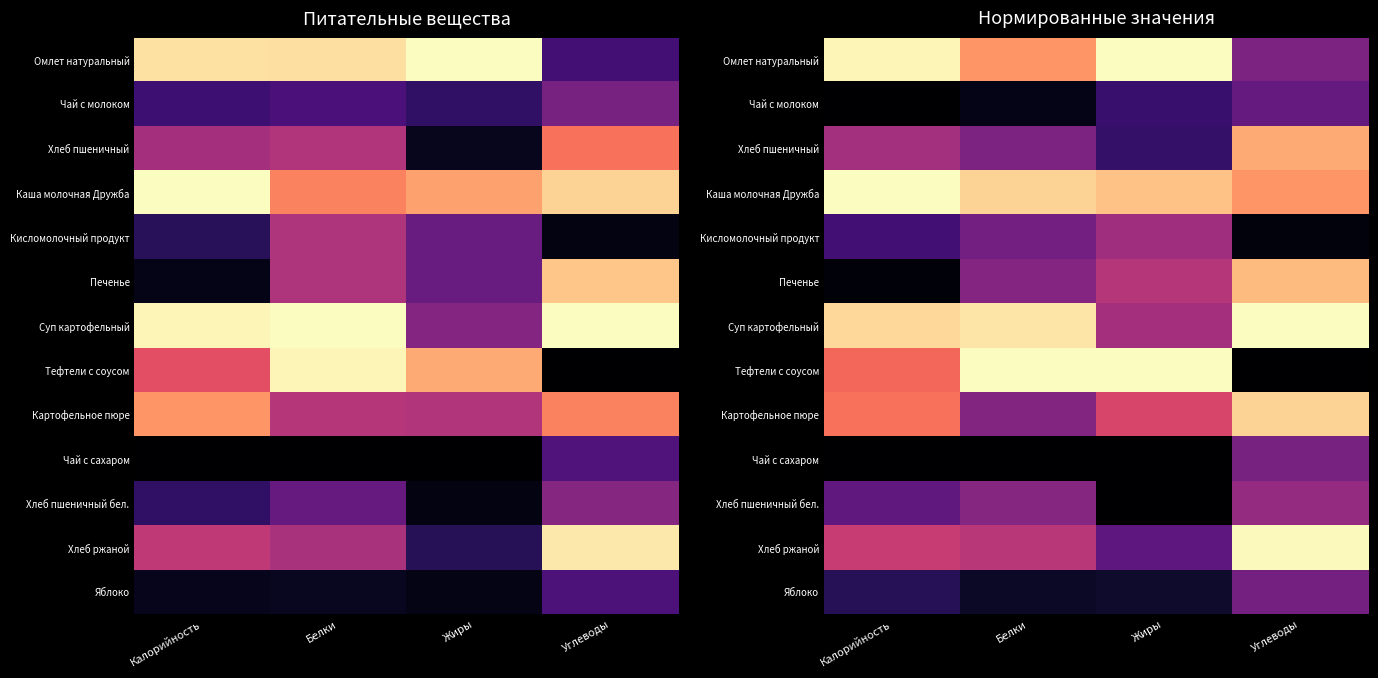

List the series in order of their peak value, lowest first.

Чай с молоком, Яблоко, Чай с сахаром, Хлеб пшеничный бел., Кисломолочный продукт, Хлеб пшеничный, Печенье, Картофельное пюре, Хлеб ржаной, Омлет натуральный, Каша молочная Дружба, Суп картофельный, Тефтели с соусом